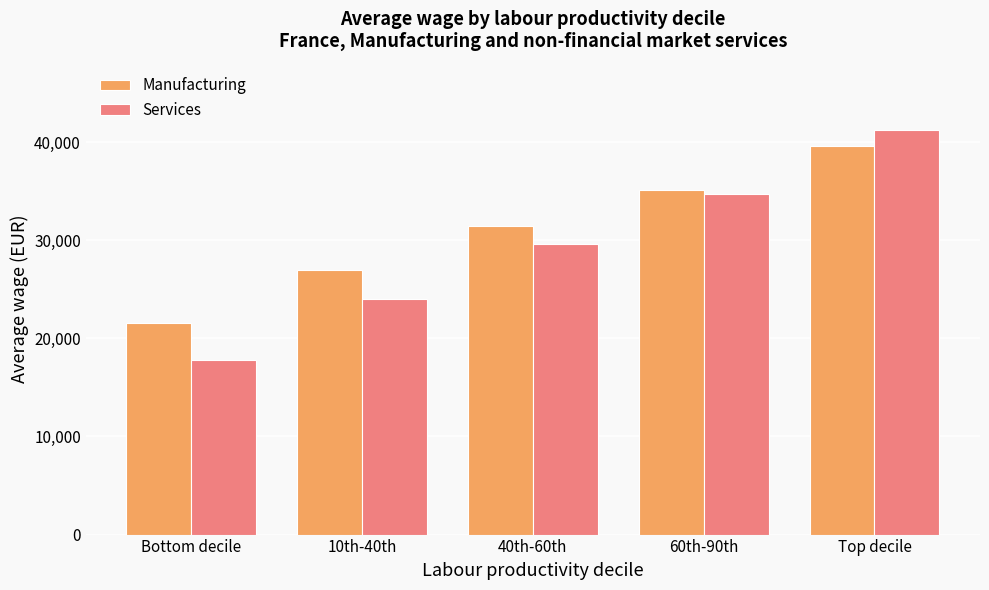

At which category is the sum across all series the highest?

Top decile